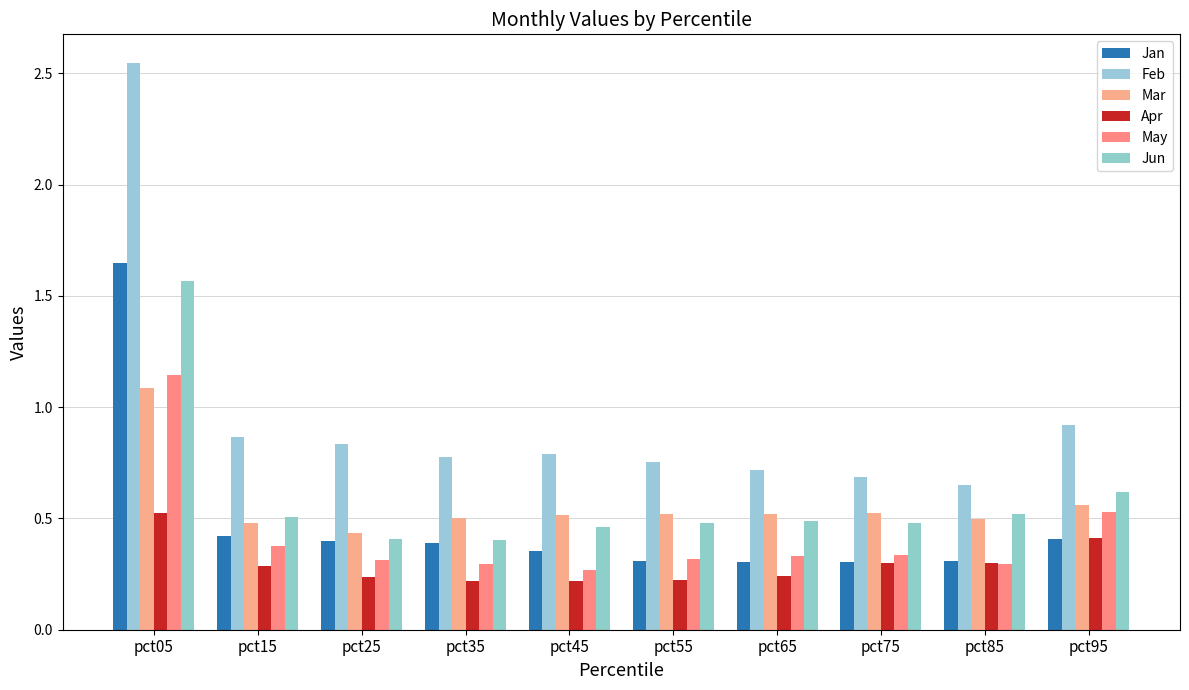

Between pct65 and pct85, which series saw the biggest shift?

Feb